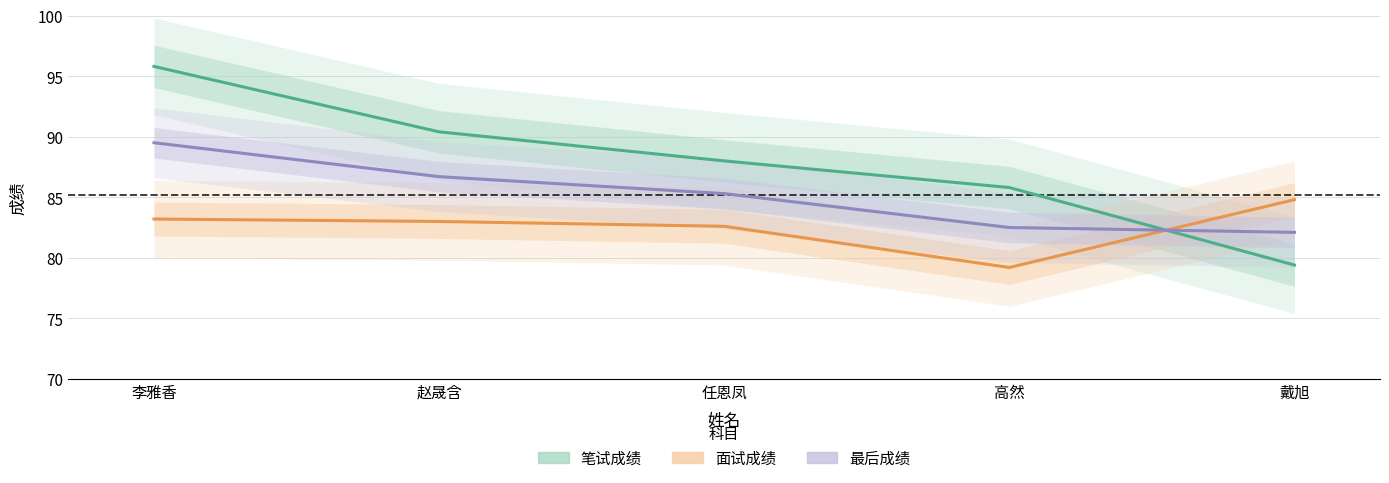

What is the sum of the 面试成绩 values at 赵晟含 and 高然?

162.2